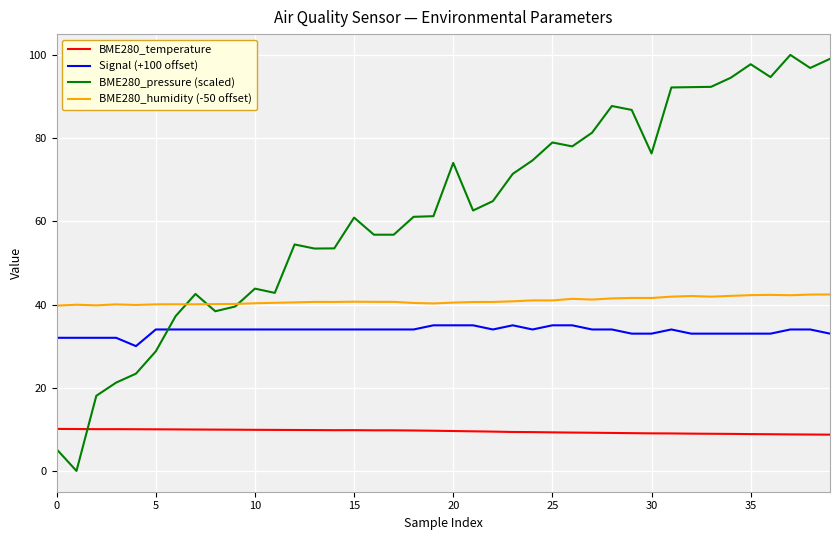

Rank the series by their maximum value, from lowest to highest.

BME280_temperature, Signal (+100 offset), BME280_humidity (-50 offset), BME280_pressure (scaled)